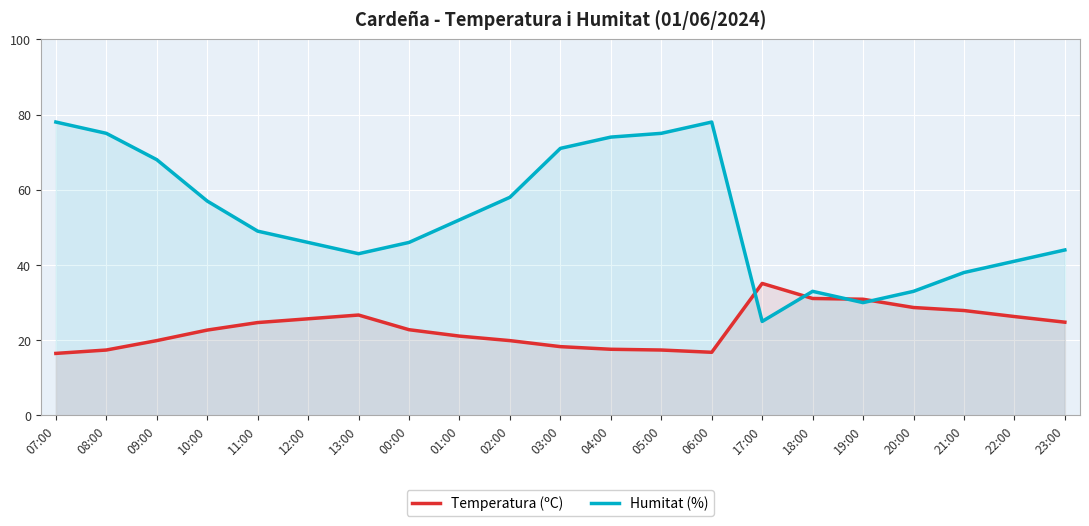

What position from the left is 06:00?

14